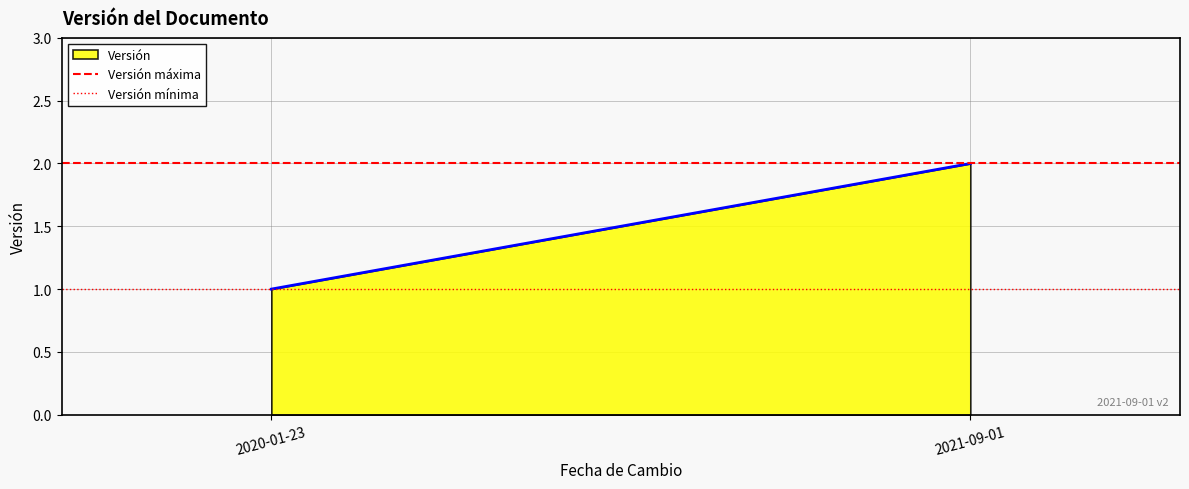

True or false: Versión máxima has a value of 2 at 2021-09-01.

True